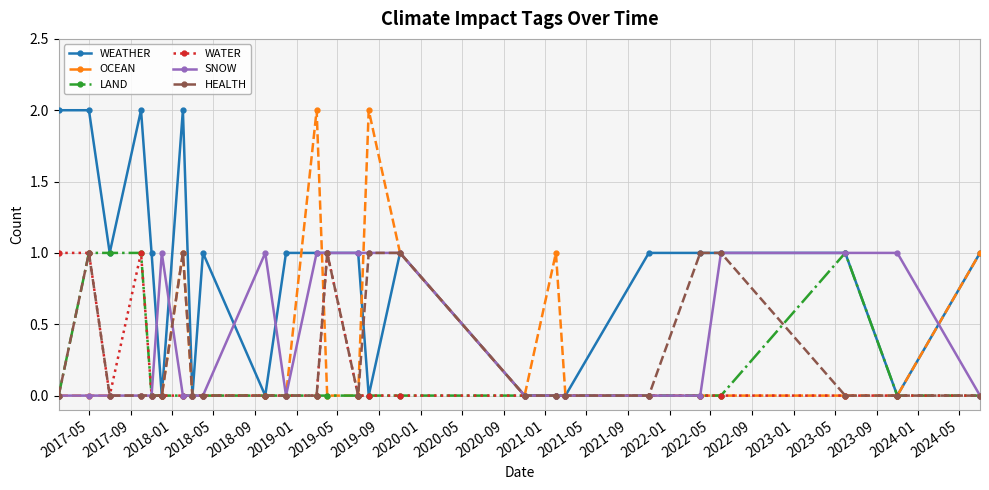

What is the difference between the second highest and minimum values in the WATER series?

1